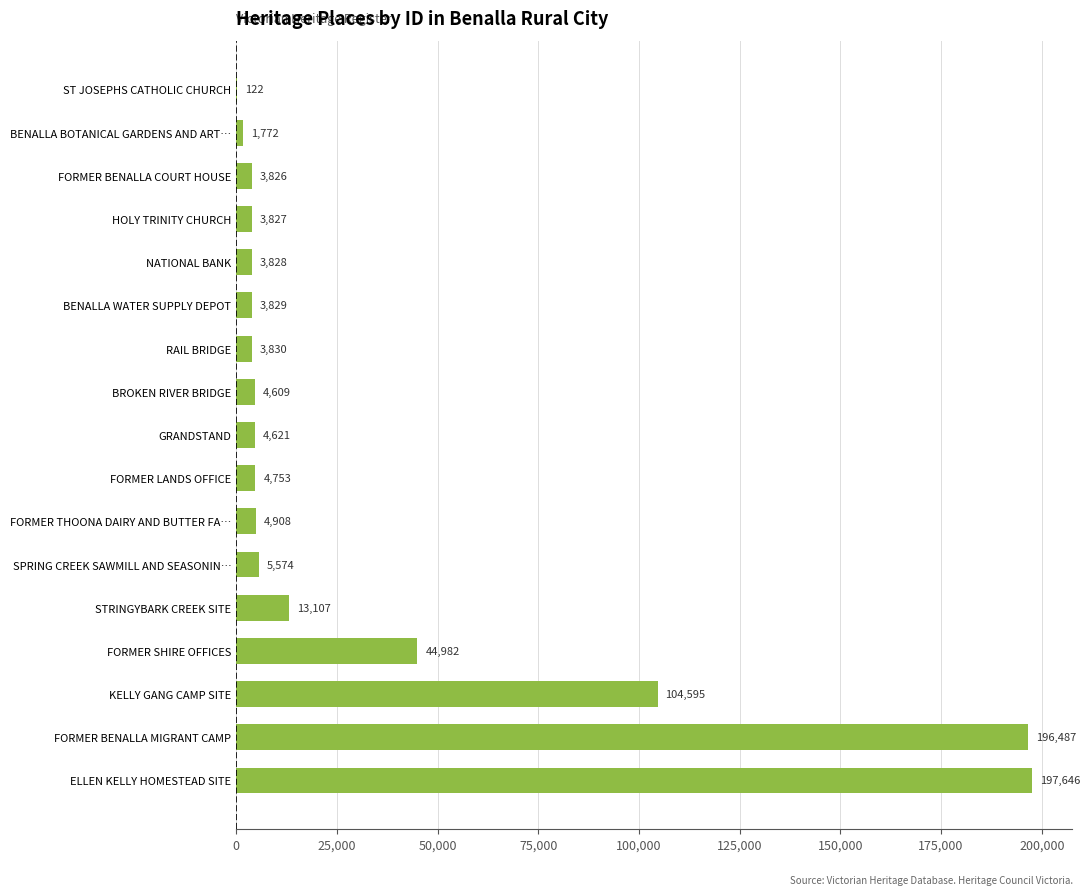

Where is the data nearest to the value 98884?

KELLY GANG CAMP SITE